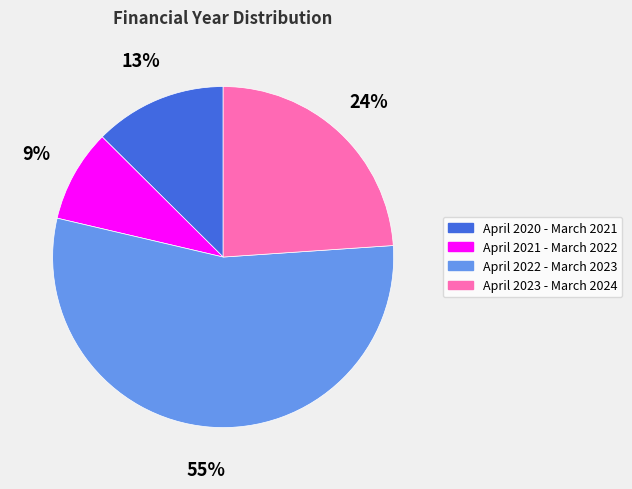

What is the majority slice?

April 2022 - March 2023